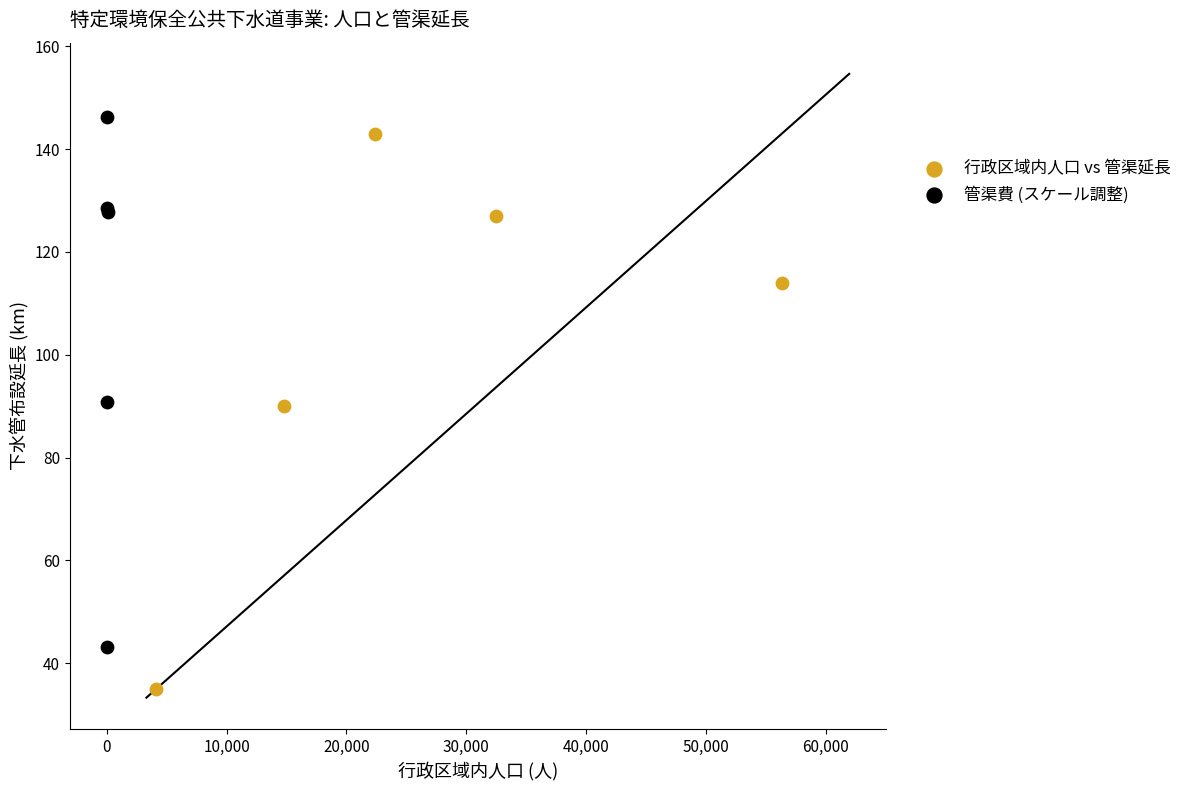

Which series has the widest spread of Y values?

行政区域内人口 vs 管渠延長